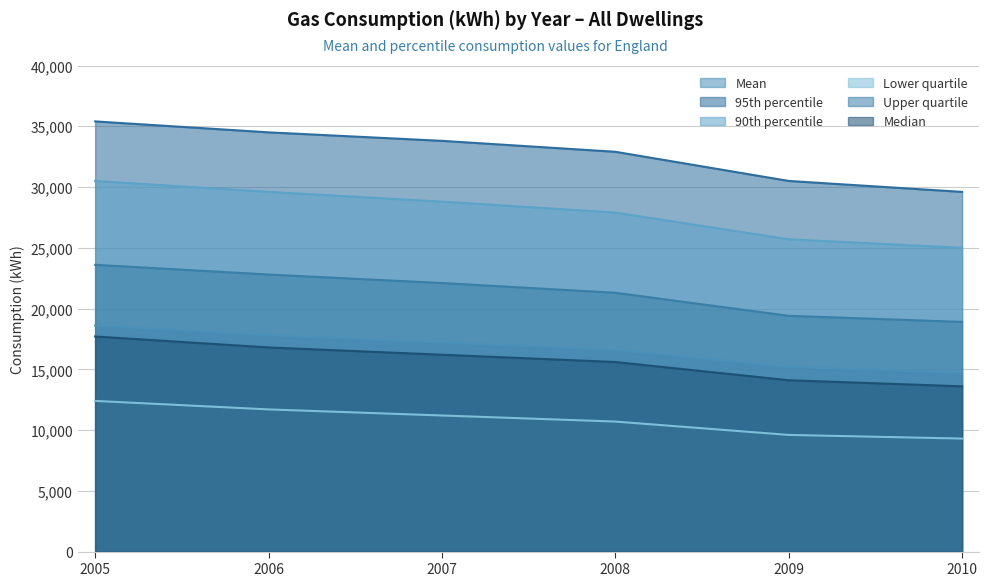

Reading left to right, list all the values displayed in this chart.

Mean: 18600	17800	17200	16600	15200	14700
95th percentile: 35400	34500	33800	32900	30500	29600
90th percentile: 30500	29600	28800	27900	25700	25000
Lower quartile: 12400	11700	11200	10700	9600	9300
Upper quartile: 23600	22800	22100	21300	19400	18900
Median: 17700	16800	16200	15600	14100	13600